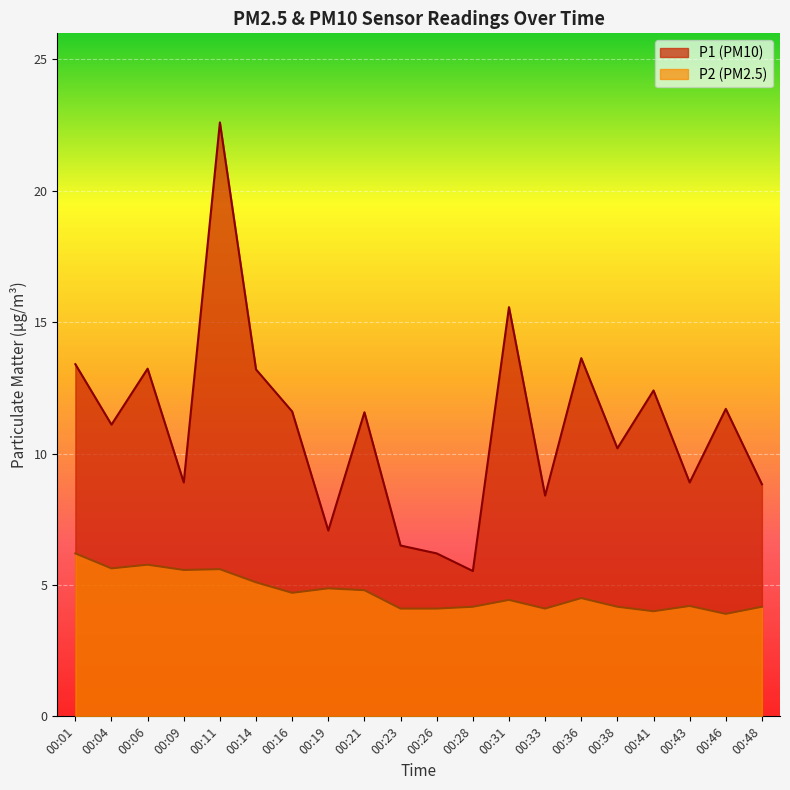

At which category does the chart reach its peak across all series?

00:11